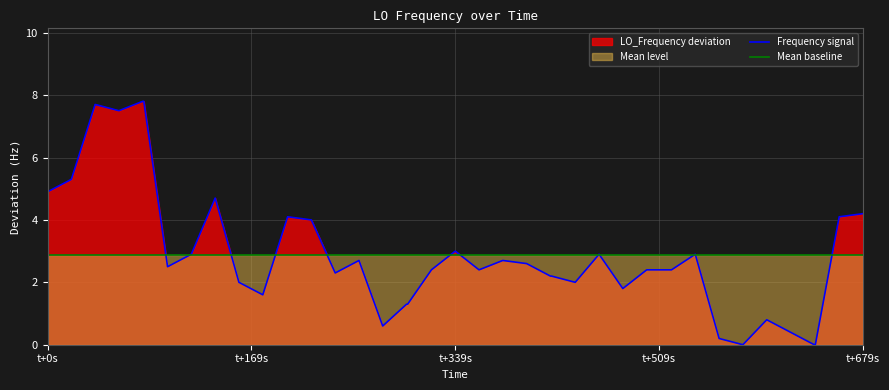

What is the maximum value for Frequency signal?

7.8